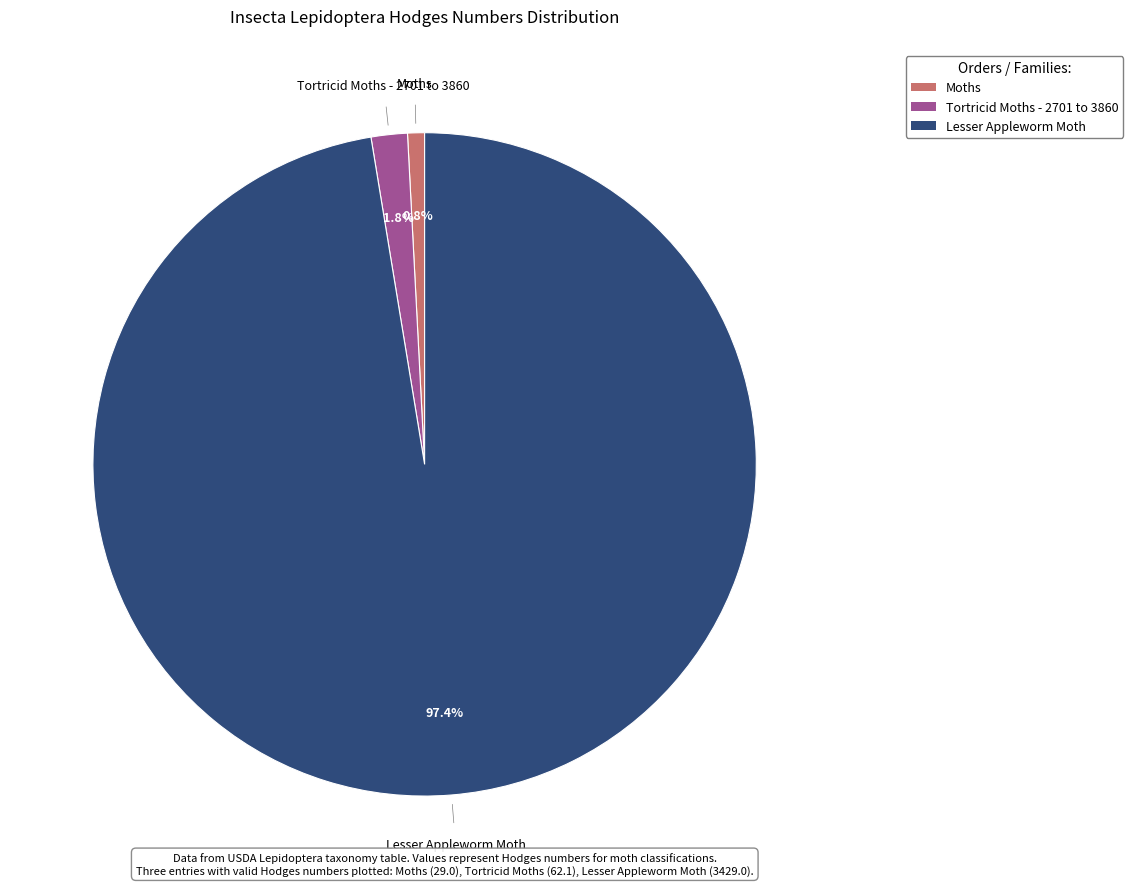

Does Moths represent more than half of the total?

No